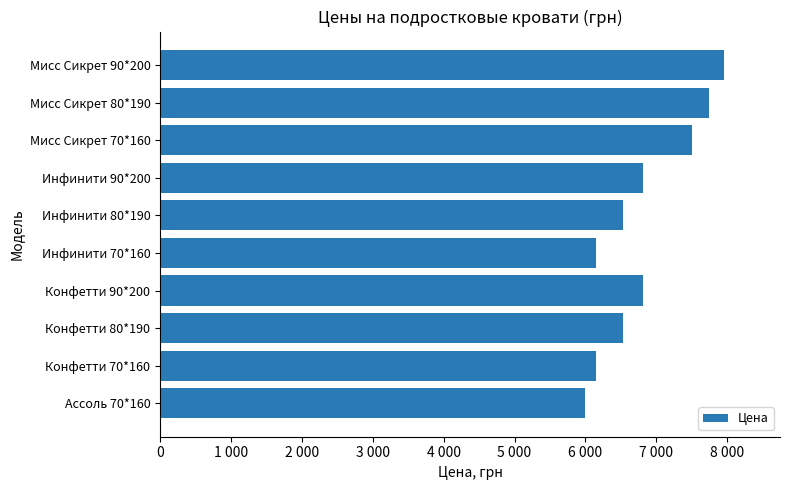

Are the bars horizontal?

Yes